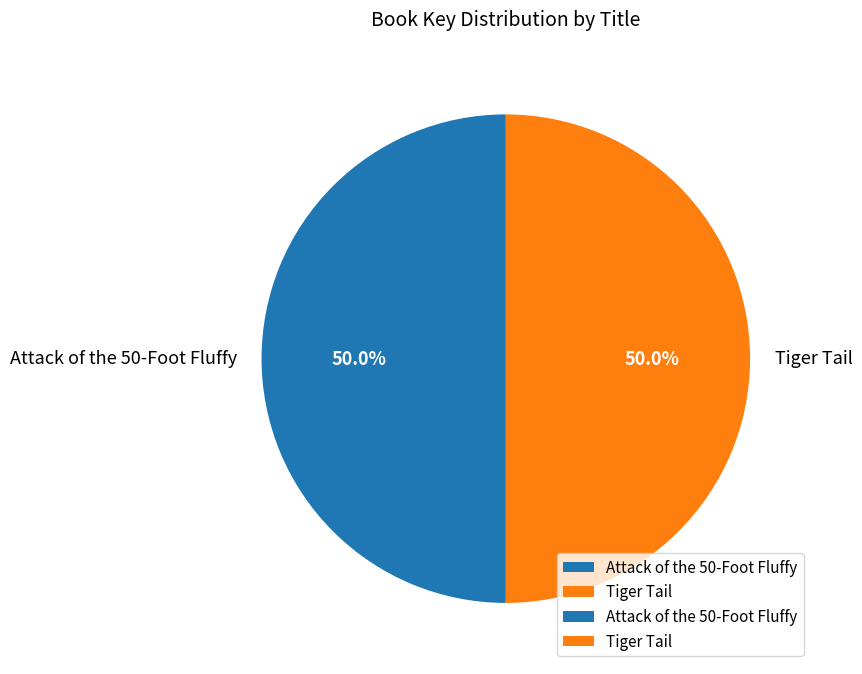

What percentage do Tiger Tail and Attack of the 50-Foot Fluffy together represent?

100.0%